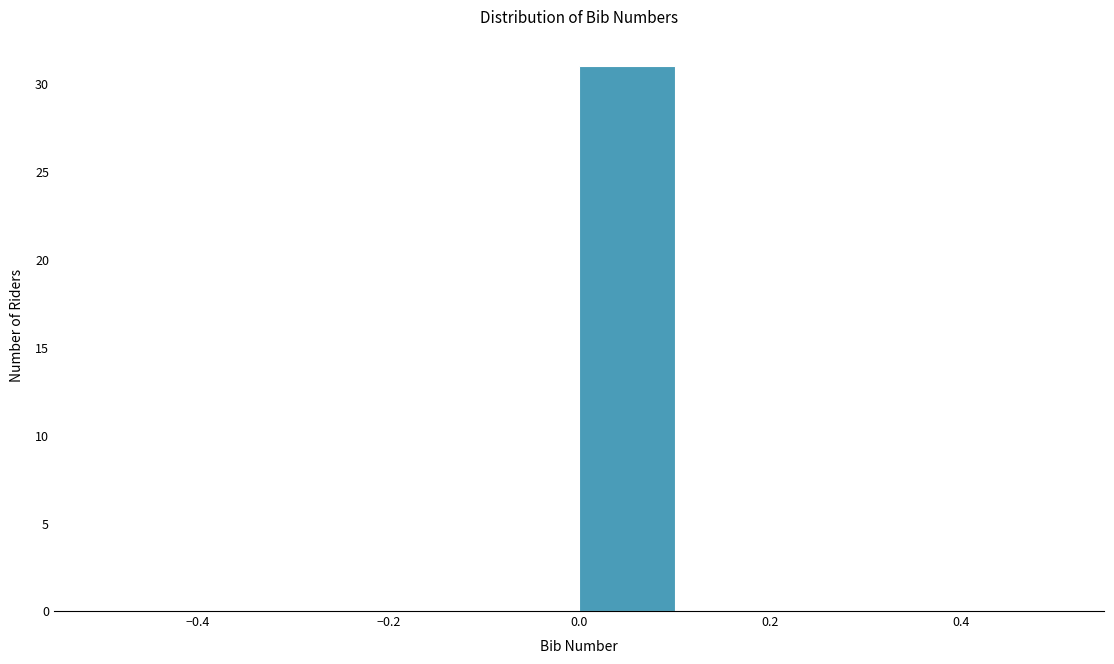

Reading left to right, list every bar in this chart as the range it spans on the x-axis followed by its height. The values are not printed on the chart, so give them approximately, as read against the axis.

-0.5 to -0.4: 0
-0.4 to -0.3: 0
-0.3 to -0.2: 0
-0.2 to -0.1: 0
-0.1 to 0.0: 0
0.0 to 0.1: 31
0.1 to 0.2: 0
0.2 to 0.3: 0
0.3 to 0.4: 0
0.4 to 0.5: 0